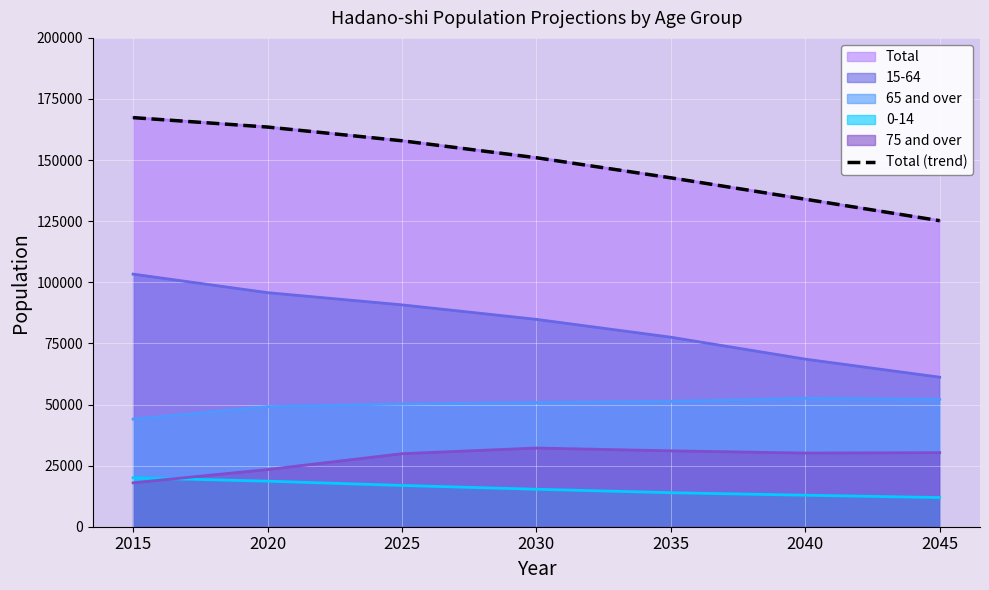

The chart shows a value of 249814 at 2015. True or false?

False